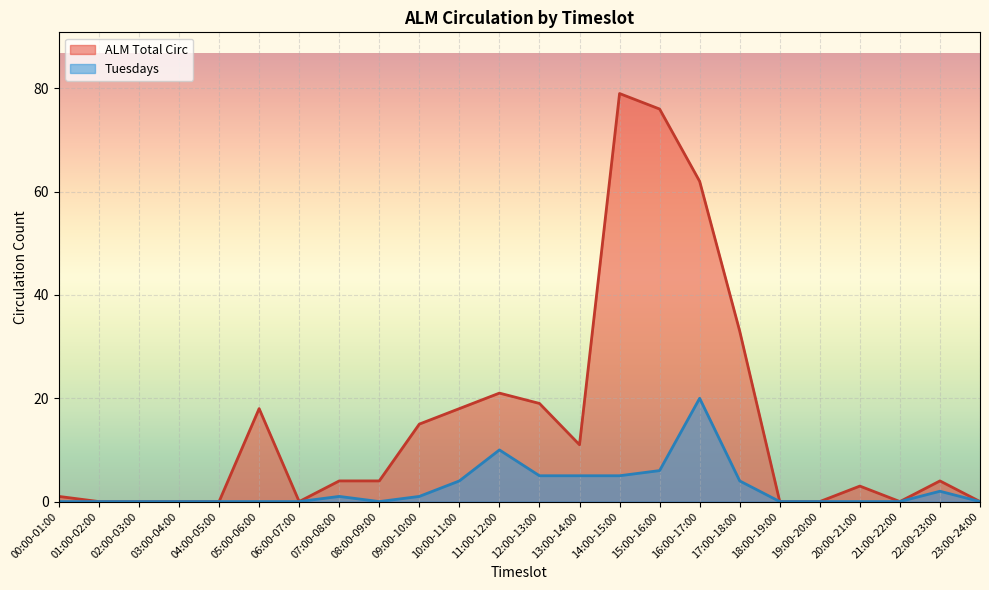

Reading left to right, transcribe all the data shown in this chart.

Tuesdays: 00:00-01:00=0	01:00-02:00=0	02:00-03:00=0	03:00-04:00=0	04:00-05:00=0	05:00-06:00=0	06:00-07:00=0	07:00-08:00=1	08:00-09:00=0	09:00-10:00=1	10:00-11:00=4	11:00-12:00=10	12:00-13:00=5	13:00-14:00=5	14:00-15:00=5	15:00-16:00=6	16:00-17:00=20	17:00-18:00=4	18:00-19:00=0	19:00-20:00=0	20:00-21:00=0	21:00-22:00=0	22:00-23:00=2	23:00-24:00=0
ALM Total Circ: 00:00-01:00=1	01:00-02:00=0	02:00-03:00=0	03:00-04:00=0	04:00-05:00=0	05:00-06:00=18	06:00-07:00=0	07:00-08:00=4	08:00-09:00=4	09:00-10:00=15	10:00-11:00=18	11:00-12:00=21	12:00-13:00=19	13:00-14:00=11	14:00-15:00=79	15:00-16:00=76	16:00-17:00=62	17:00-18:00=33	18:00-19:00=0	19:00-20:00=0	20:00-21:00=3	21:00-22:00=0	22:00-23:00=4	23:00-24:00=0